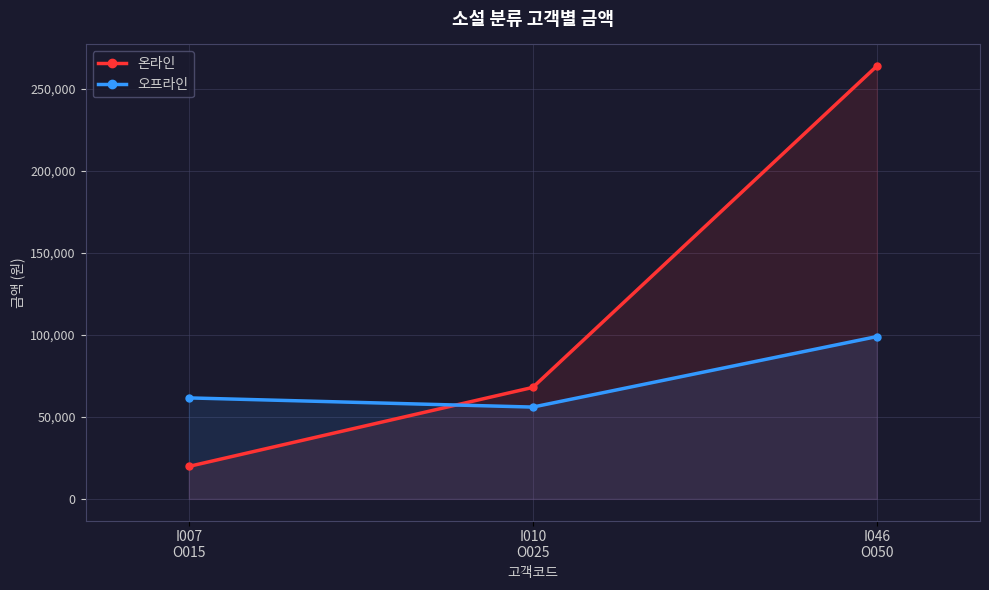

What are all the series names shown in the legend?

온라인, 오프라인